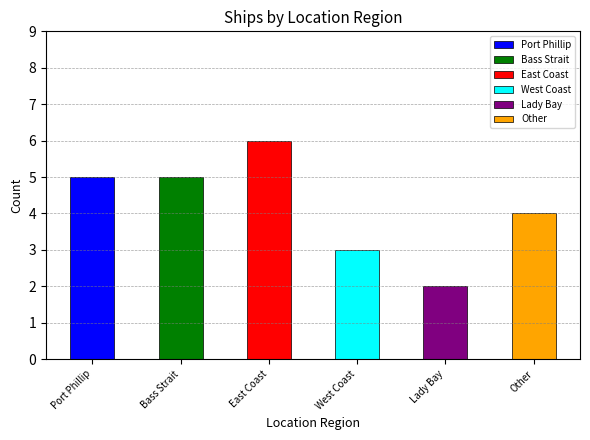

Which has a higher value, Bass Strait or Lady Bay?

Bass Strait